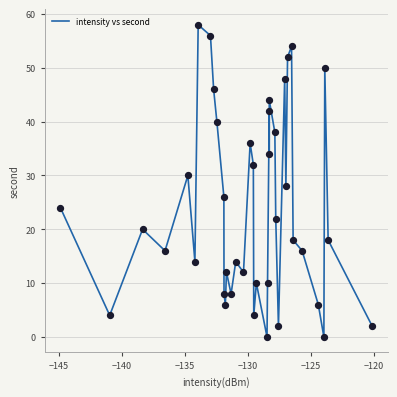

What is the greatest value displayed?

58